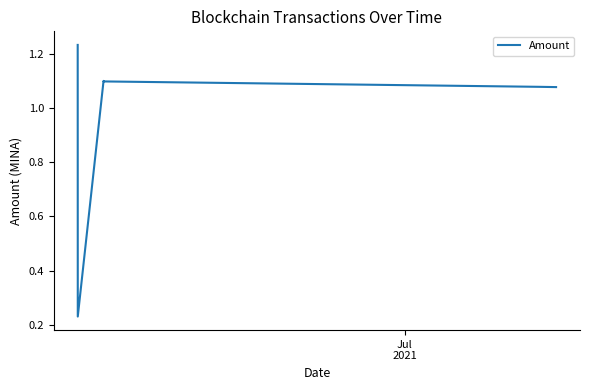

What is the average value?

1.0